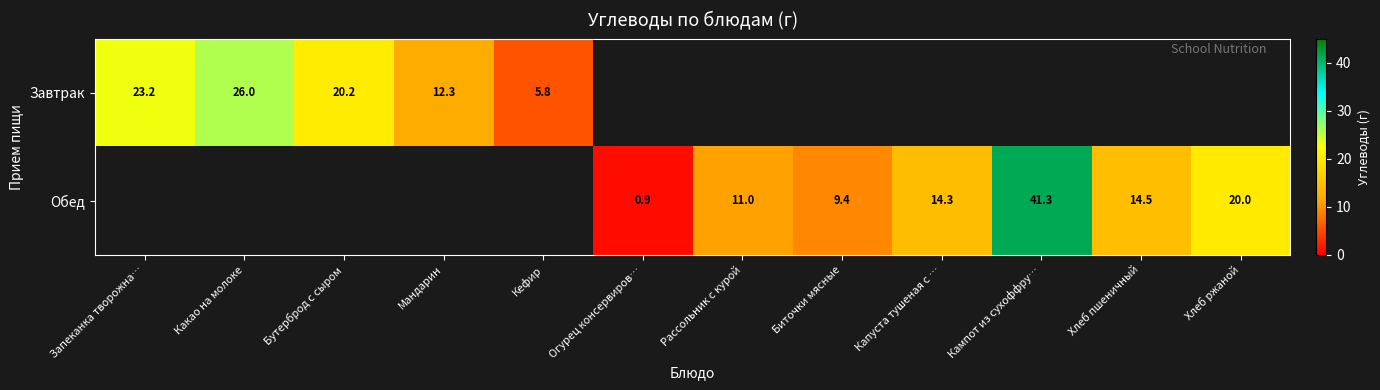

Is it true that Завтрак equals 8.5 at Мандарин?

False